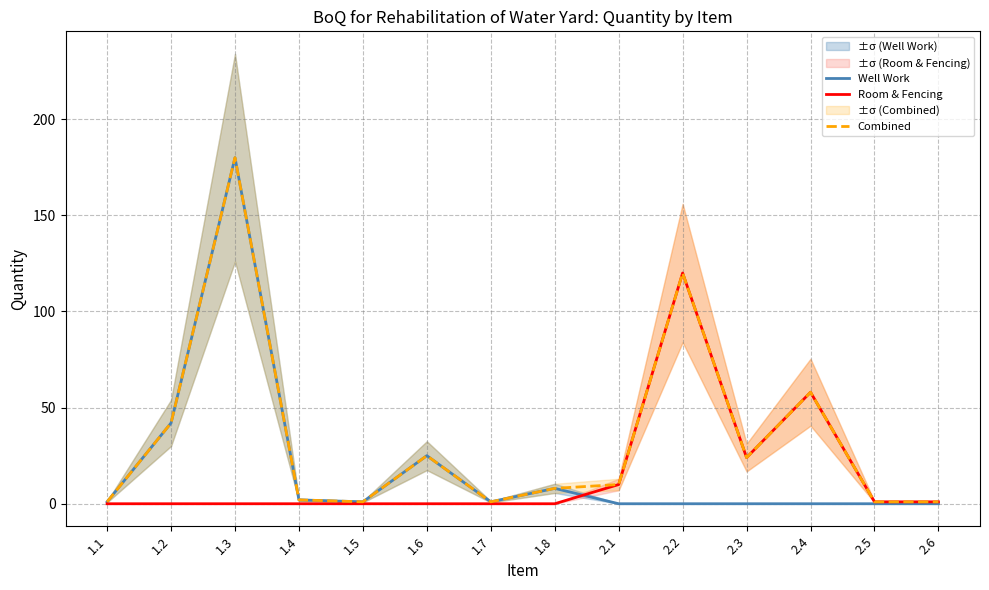

At 2.3, list the series in order from largest to smallest.

Room & Fencing, Combined, Well Work